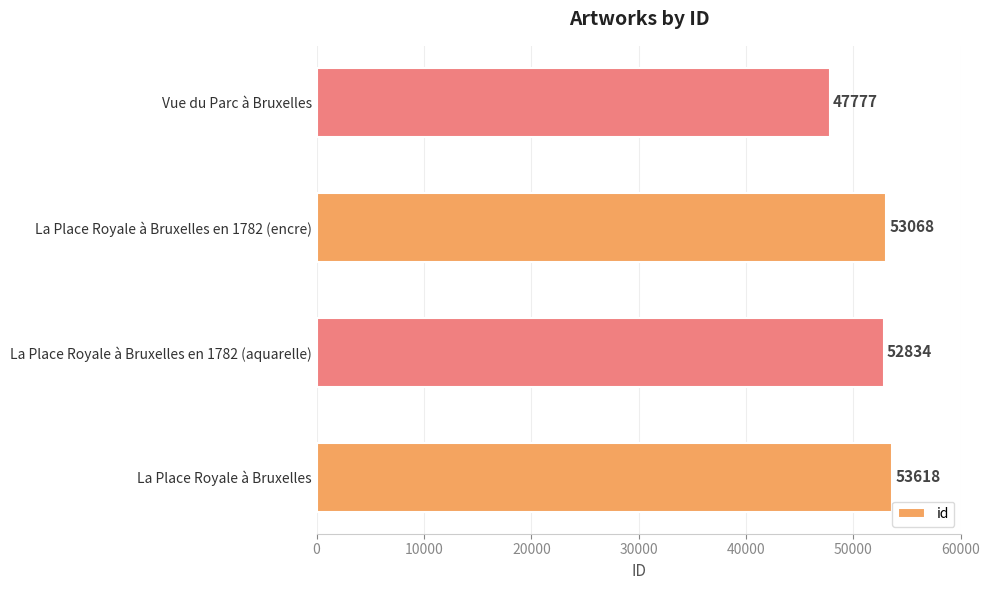

Reading bottom to top, transcribe all the data shown in this chart.

La Place Royale à Bruxelles=53618	La Place Royale à Bruxelles en 1782 (aquarelle)=52834	La Place Royale à Bruxelles en 1782 (encre)=53068	Vue du Parc à Bruxelles=47777